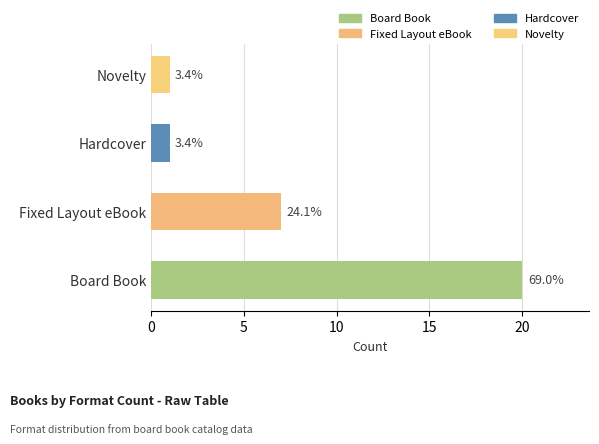

What is the difference between the values at Novelty and Board Book?

19